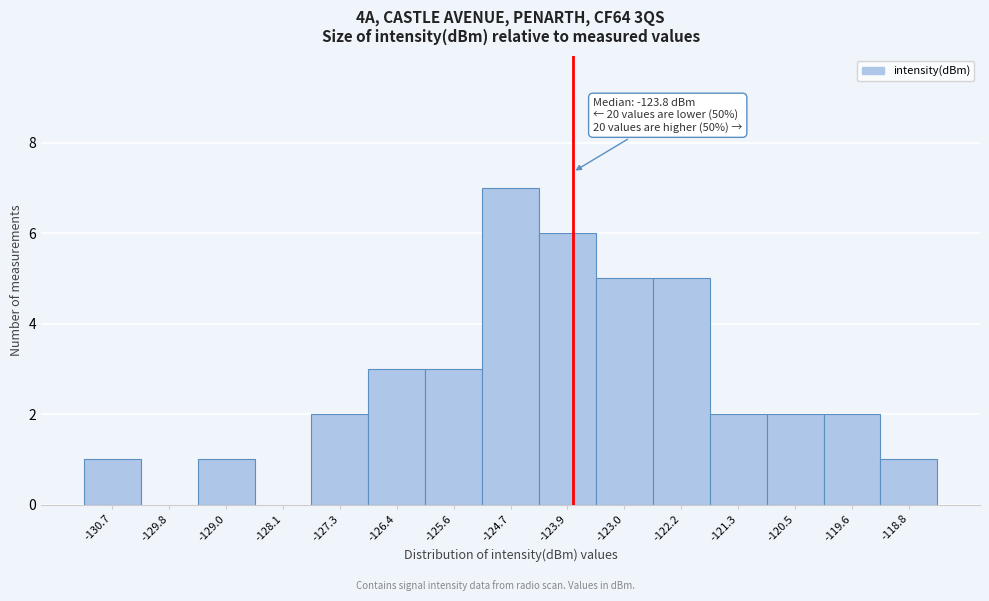

Over which range of the x-axis is the bar tallest?

-125.1 to -124.3